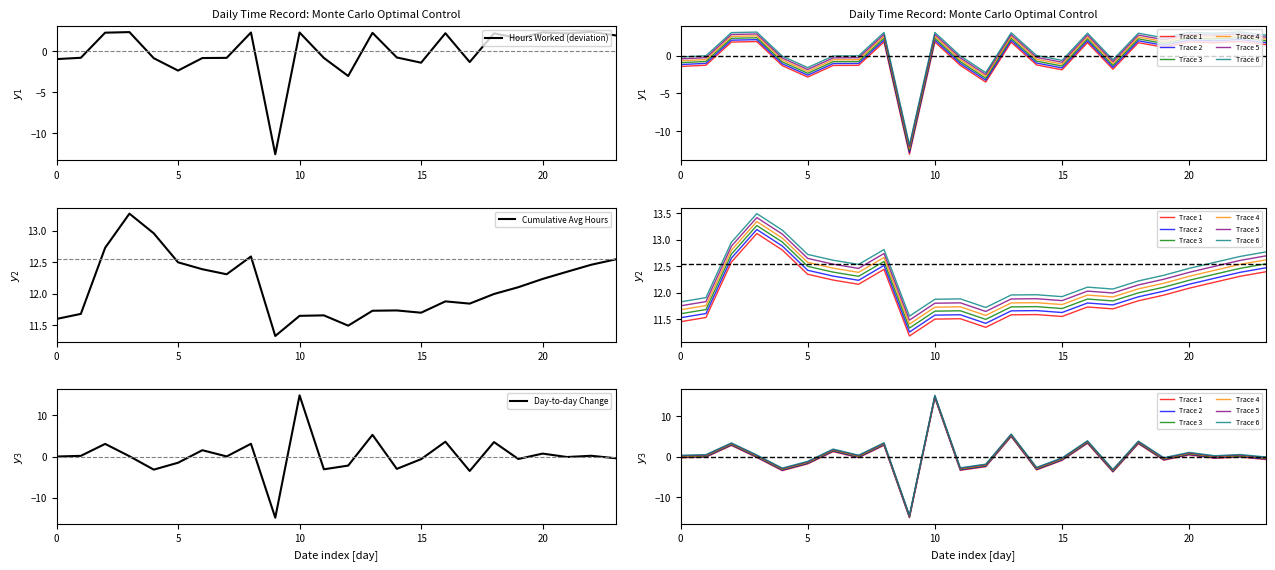

Is it true that Hours Worked (deviation) equals -0.2 at 0?

False